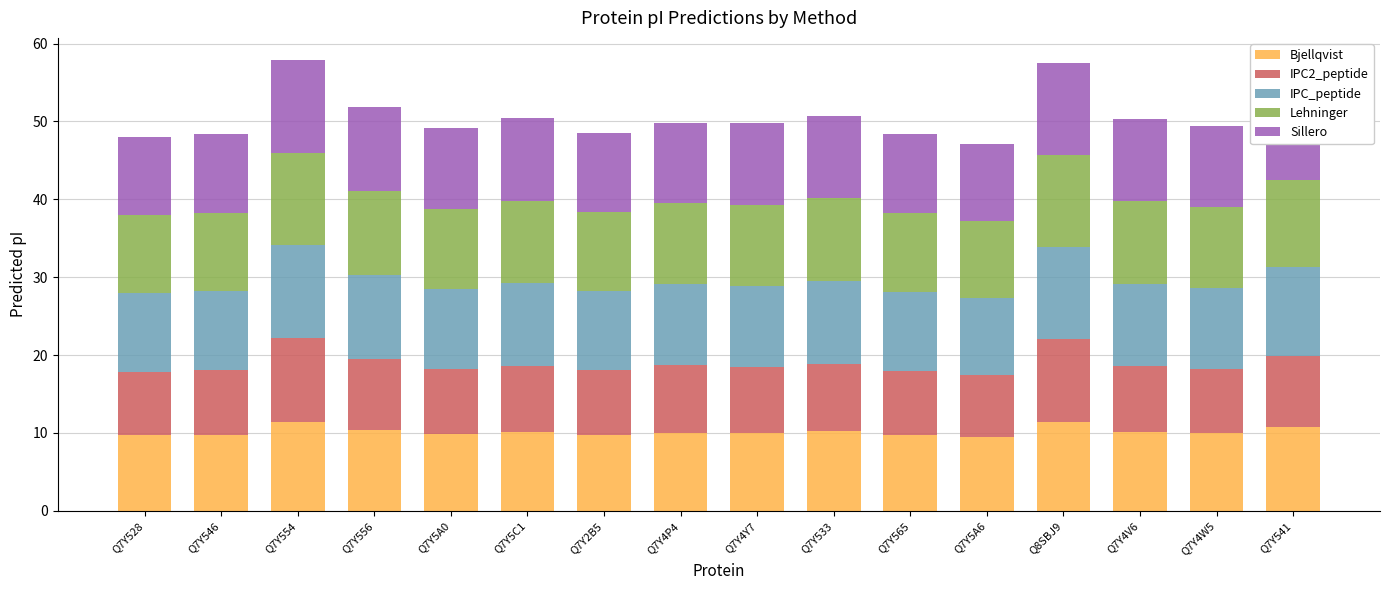

How many categories are shown in the chart?

16